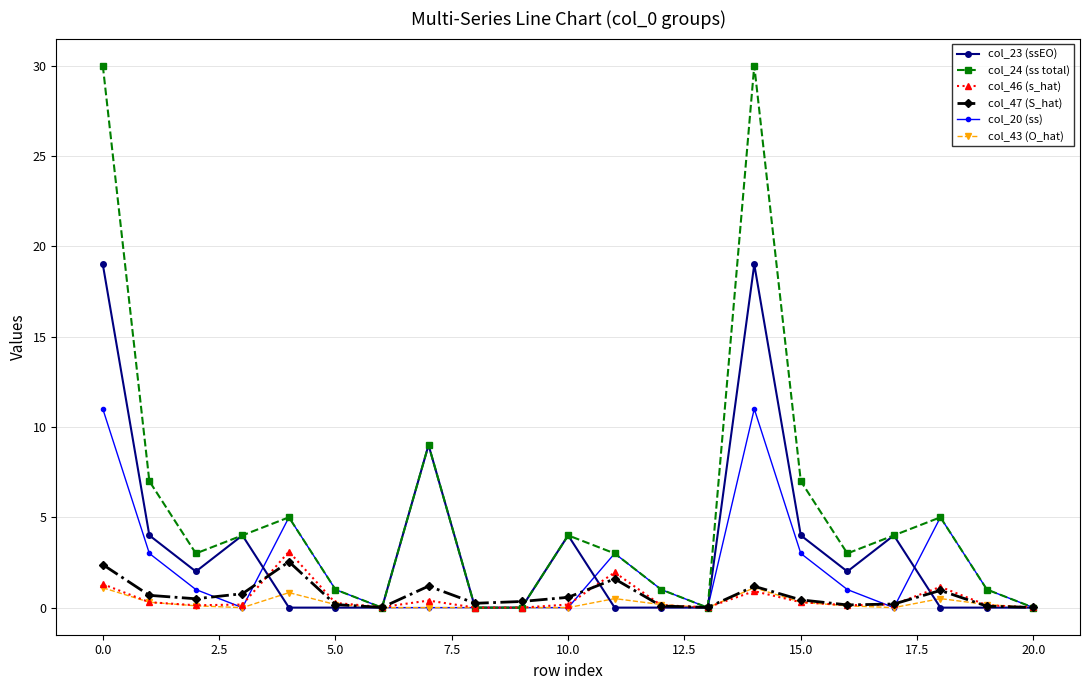

What is the greatest value displayed?

30.0